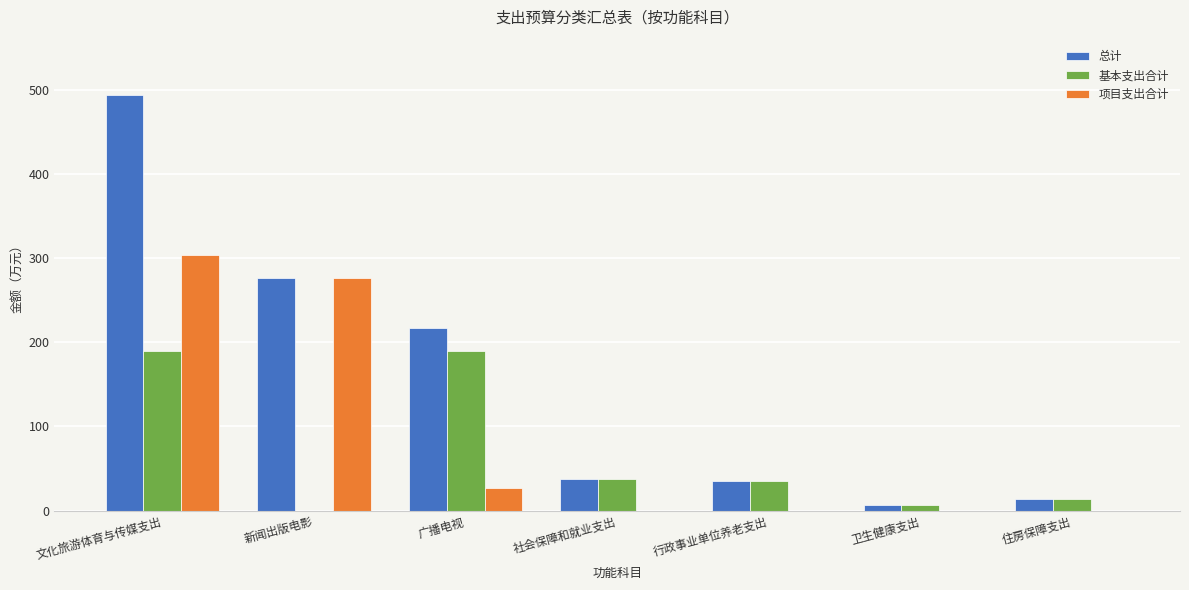

Are the bars grouped side by side (vs. stacked)?

Yes